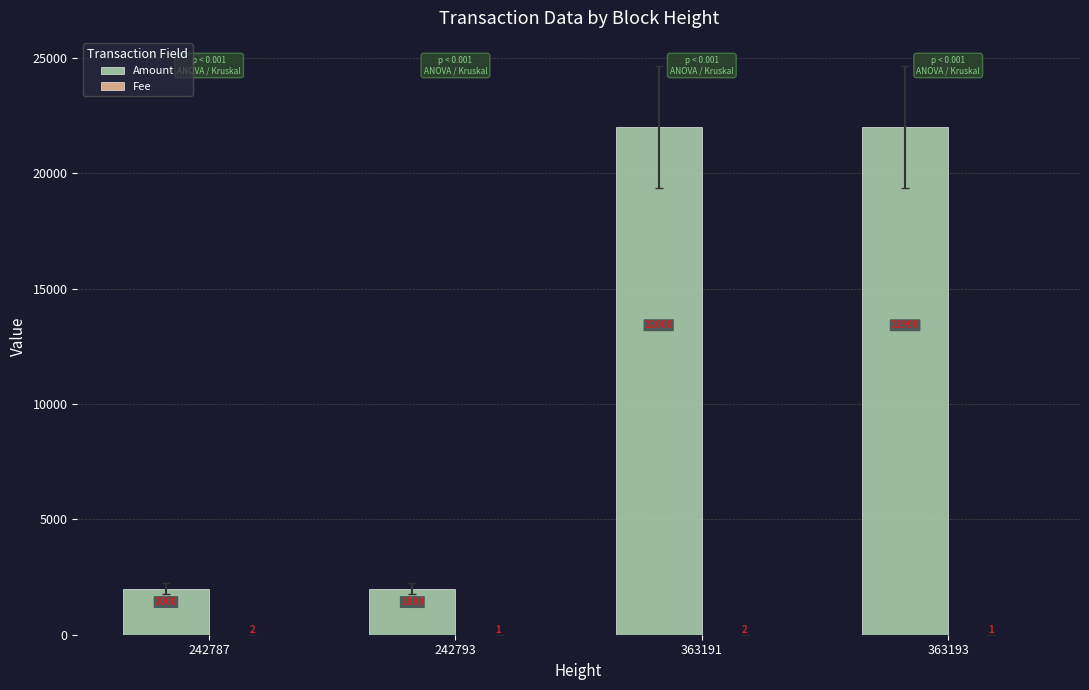

What is the approximate value of Amount at 363193?

21999